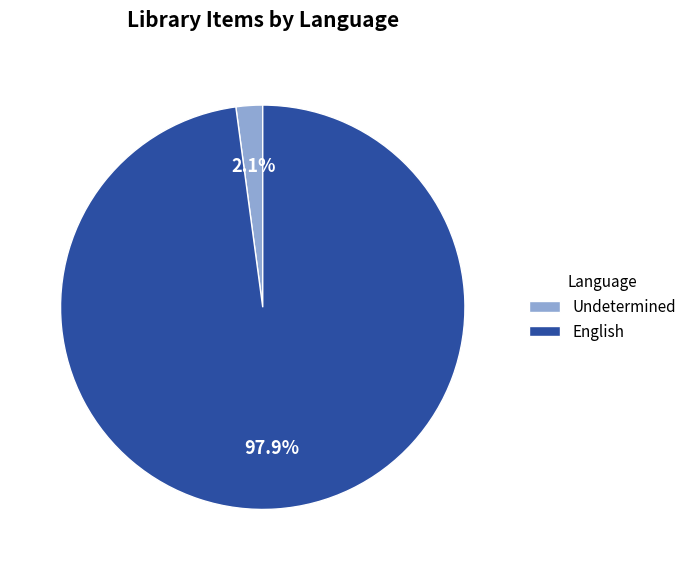

Between Undetermined and English, which is larger?

English